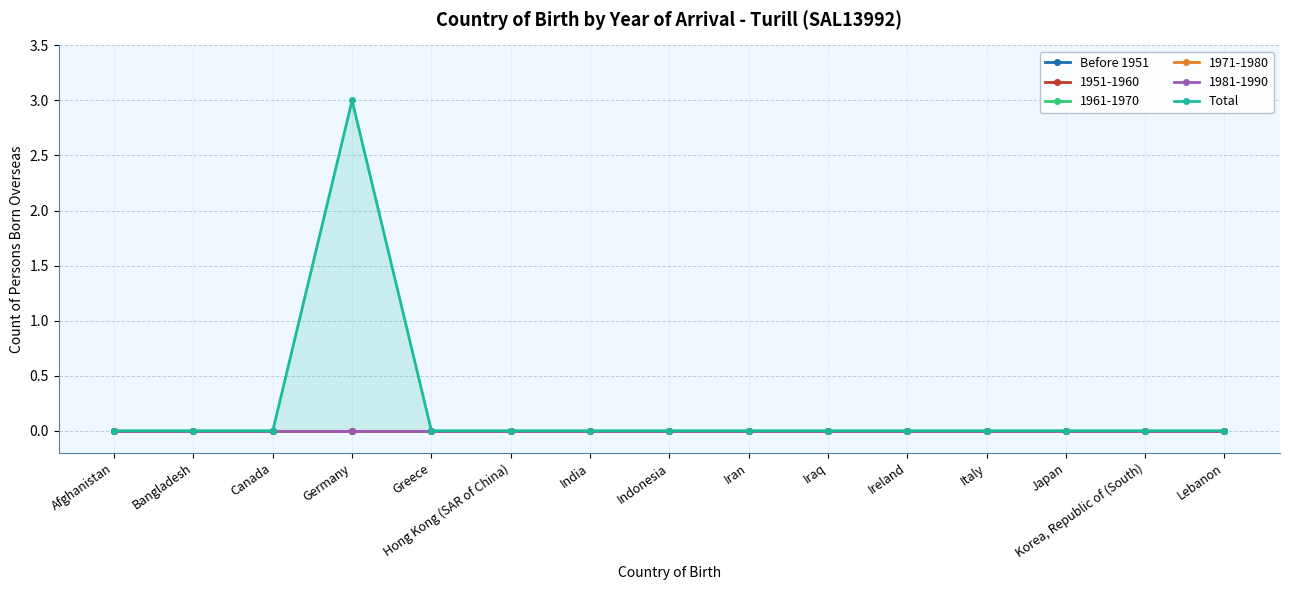

True or false: Total and Before 1951 cross at least once.

False